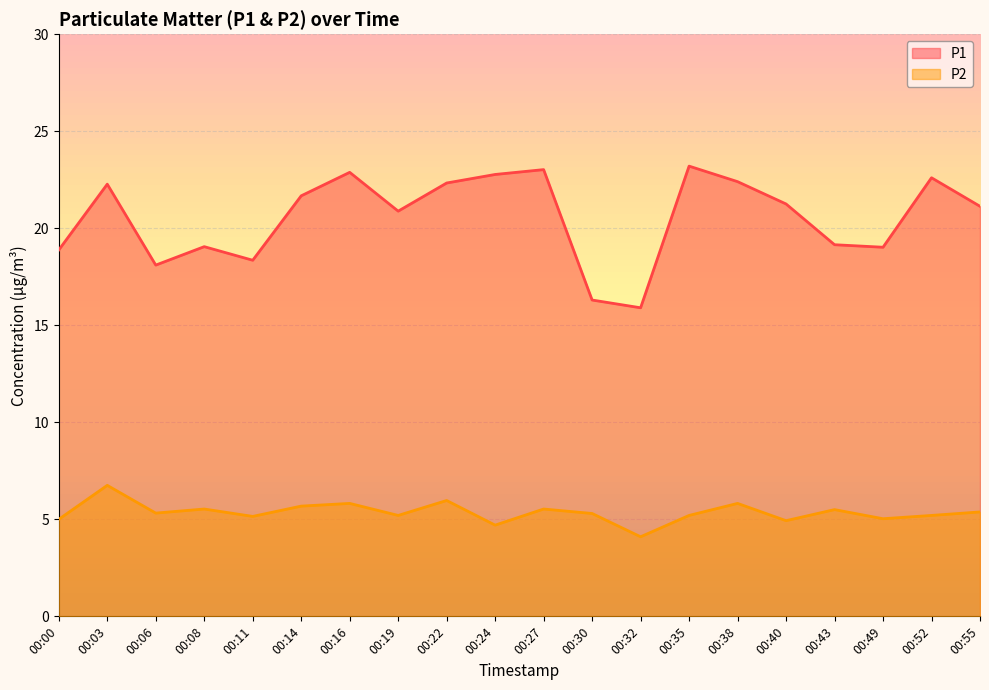

Is it true that P2 equals 5.0 at 00:49?

True